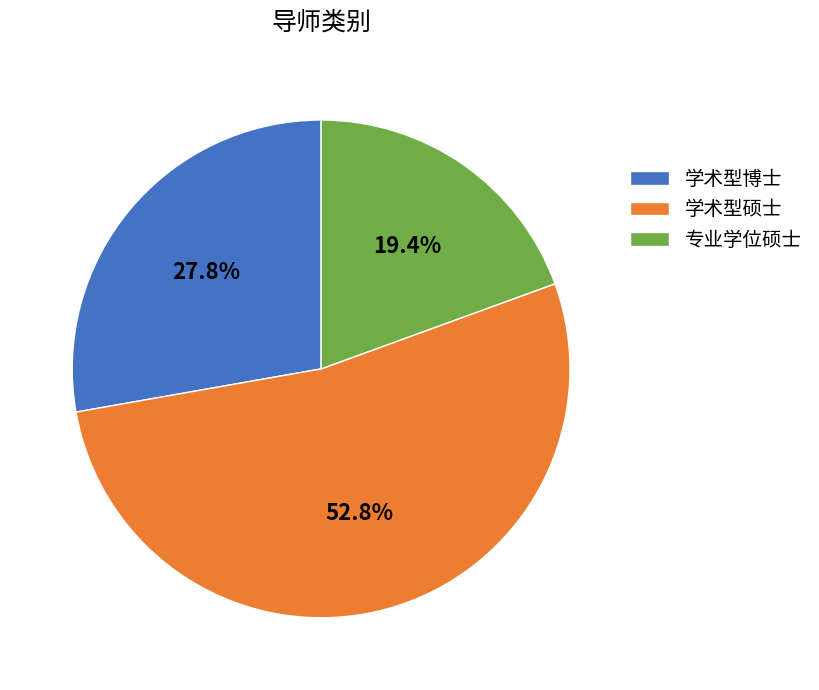

To the nearest percent, what is the average slice percentage?

33%